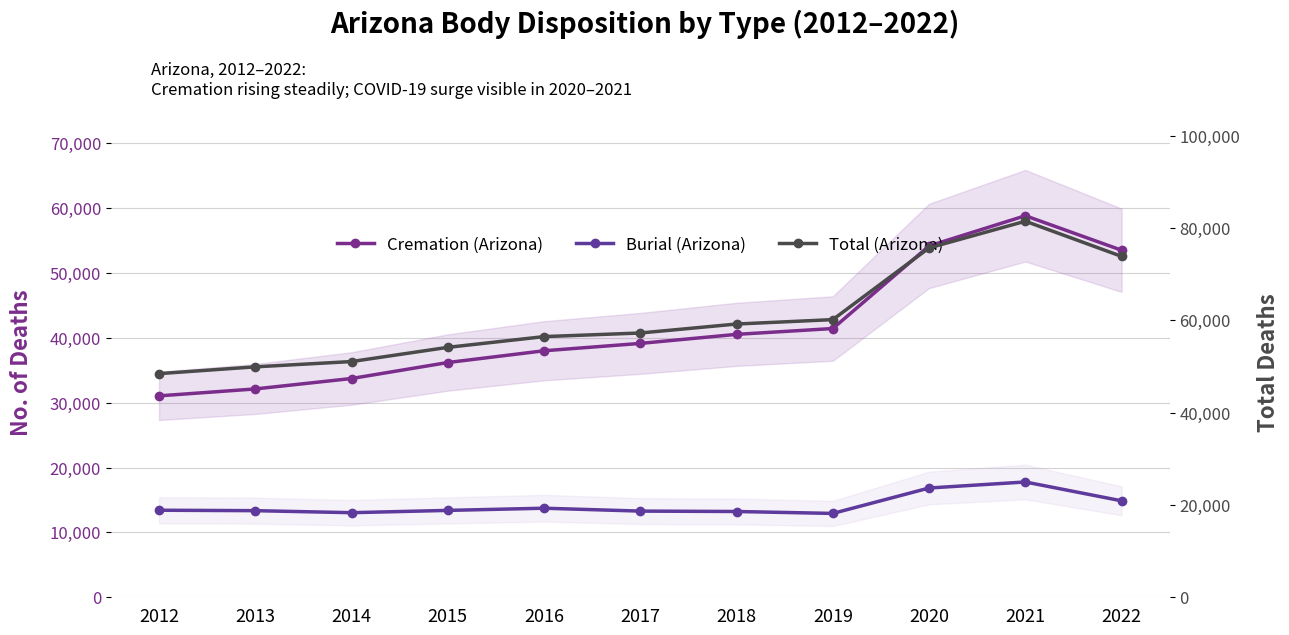

What is the total value across all series at 2017?

109699